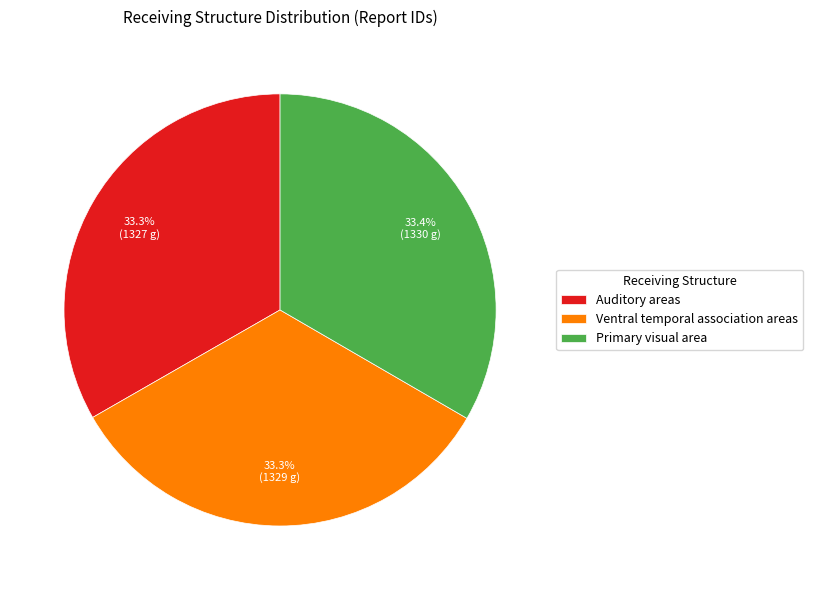

Is Ventral temporal association areas the majority of the pie?

No